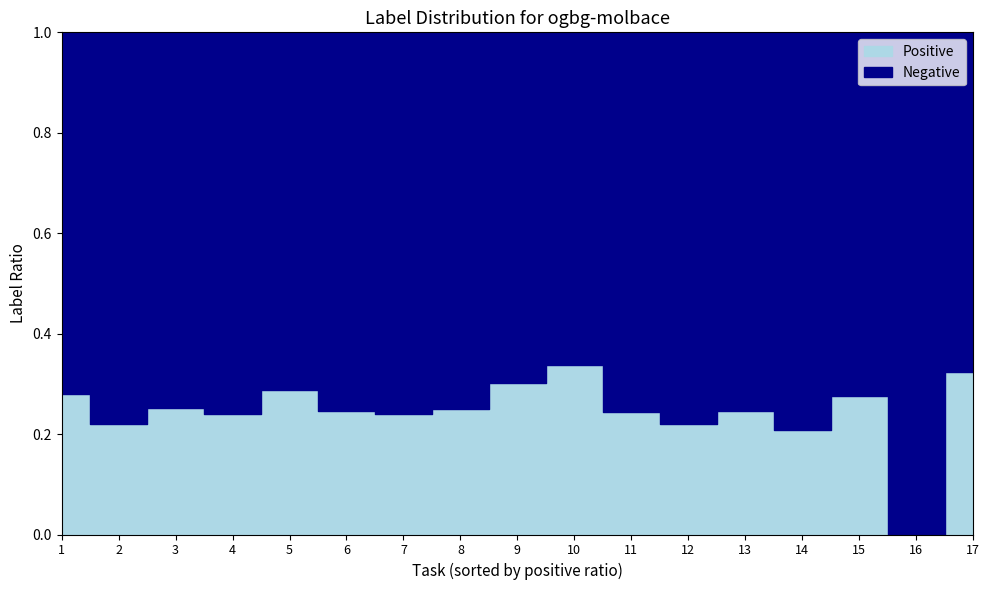

How many positive values does the Positive series have?

16